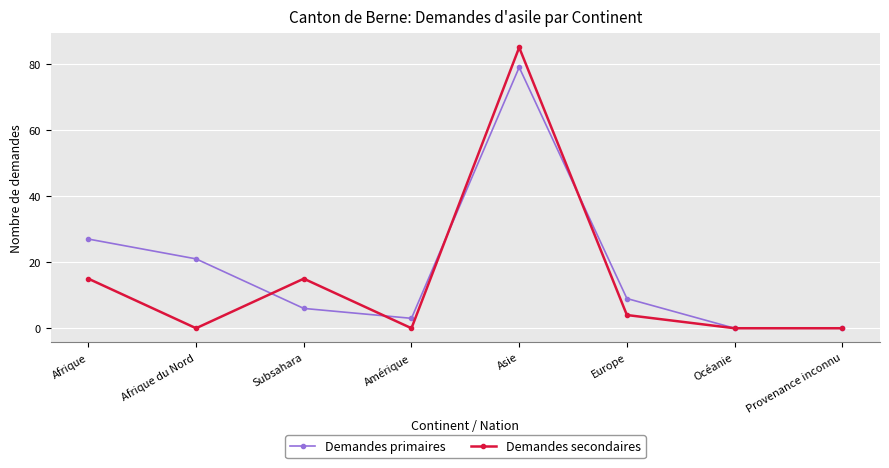

Reading left to right, extract all data points from this chart.

Demandes primaires: 27	21	6	3	79	9	0	0
Demandes secondaires: 15	0	15	0	85	4	0	0